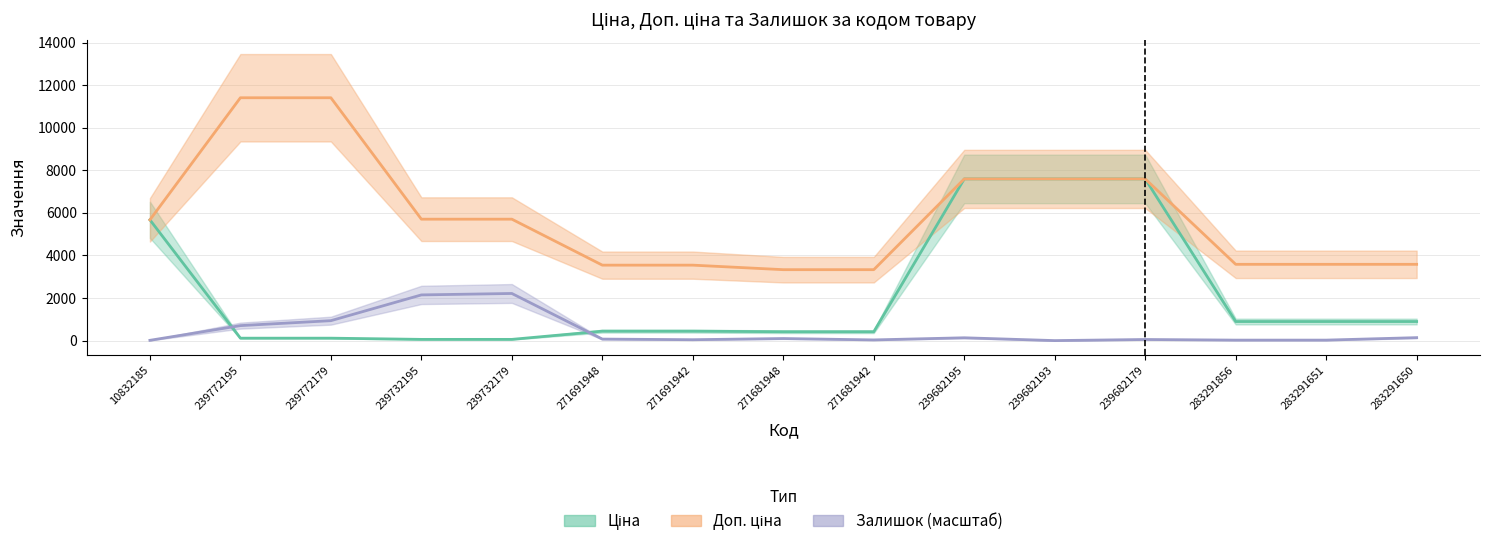

What is the difference between the highest and lowest values at 283291650?

3444.8